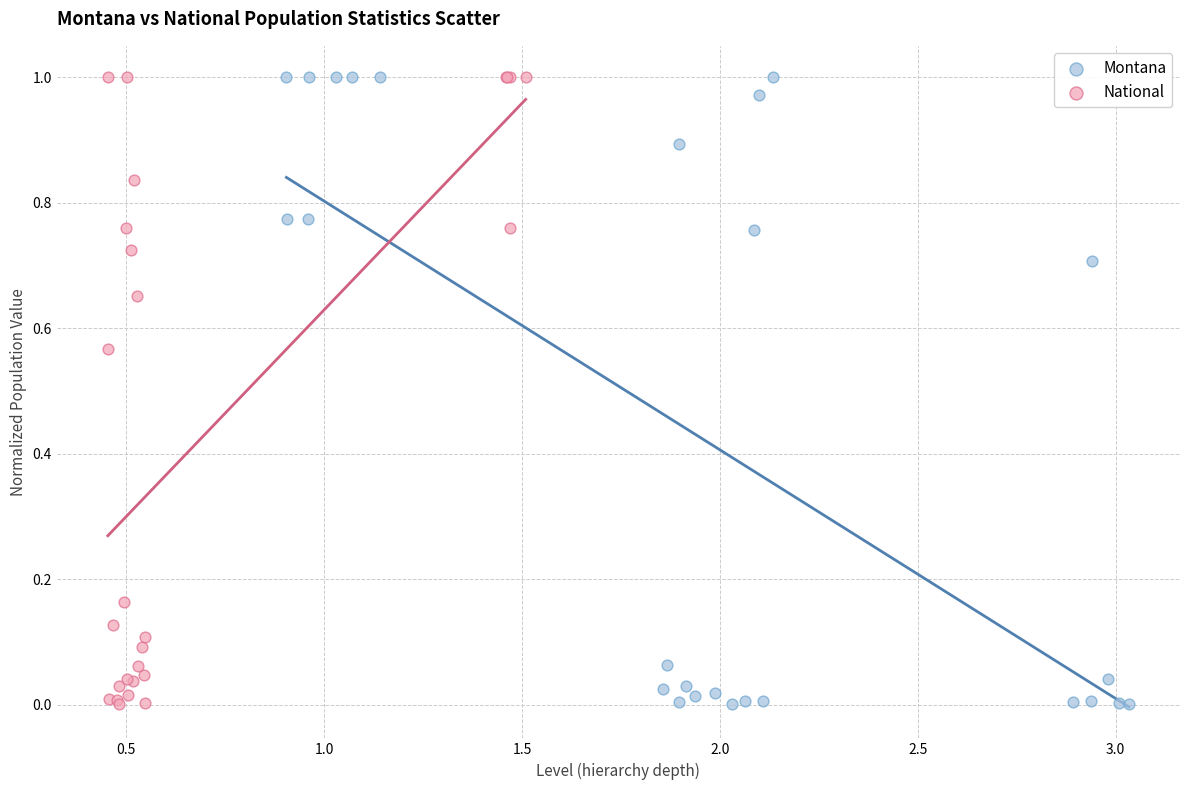

Which series has the largest Y range (max minus min)?

Montana